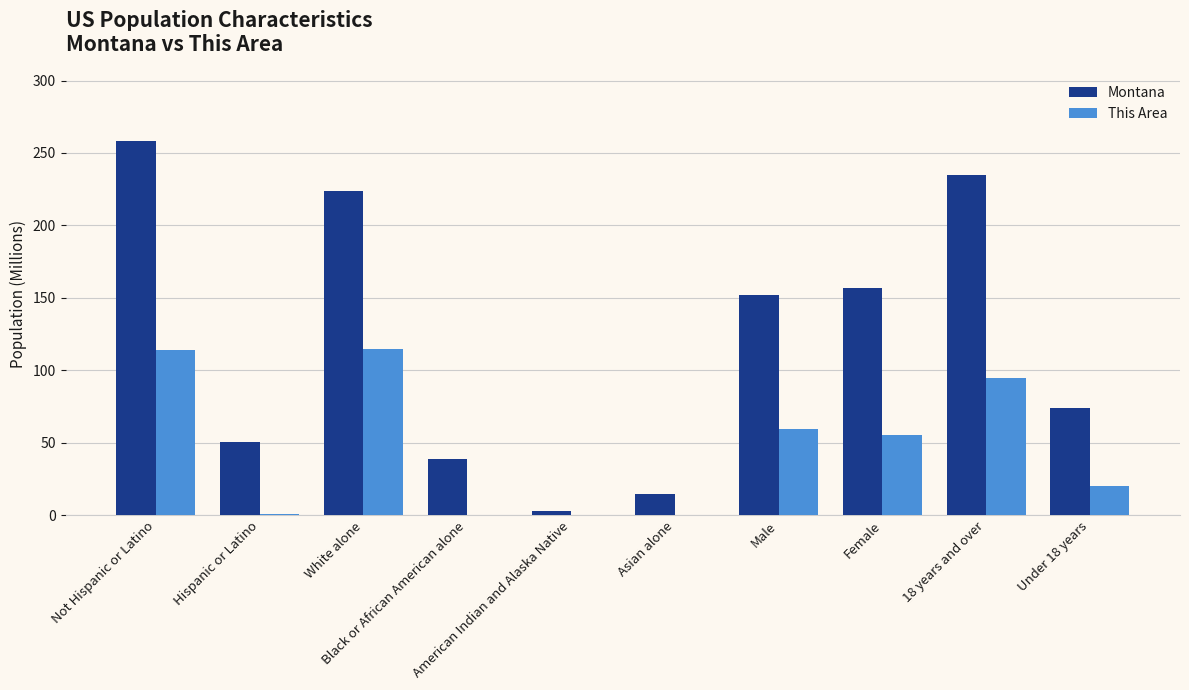

What is the difference between the This Area values at Female and Under 18 years?

35.3